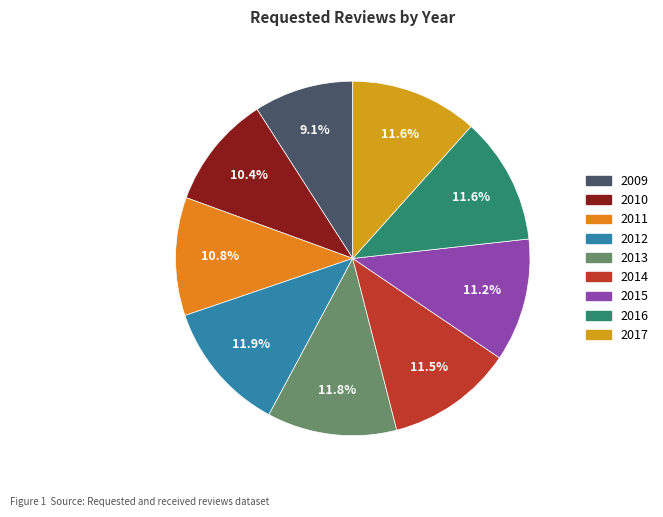

Combined, what portion of the pie is 2011 and 2010?

21.1%